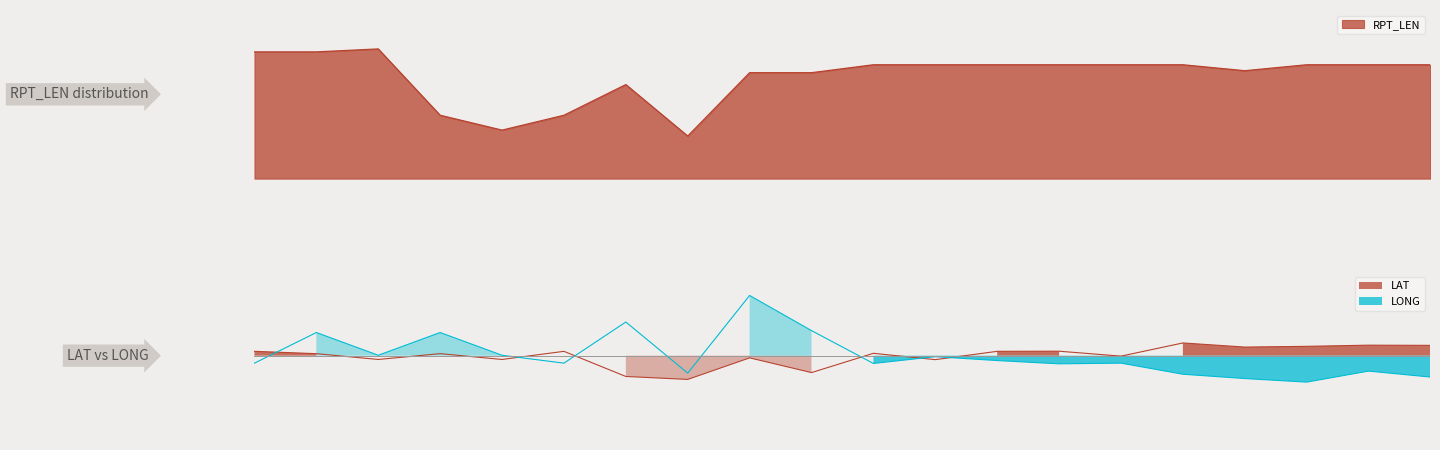

Reading right to left, list all the values displayed in this chart.

RPT_LEN: 20=115.0	19=115.0	18=115.0	17=109.0	16=115.0	15=115.0	14=115.0	13=115.0	12=115.0	11=115.0	10=107.0	9=107.0	8=43.0	7=95.0	6=64.0	5=49.0	4=64.0	3=131.0	2=128.0	1=128.0
LAT: 20=16.8	19=17.1	18=15.2	17=14.0	16=20.7	15=-0.7	14=7.3	13=7.1	12=-6.4	11=3.9	10=-27.4	9=-3.5	8=-38.5	7=-33.7	6=7.1	5=-6.1	4=3.3	3=-6.1	2=3.3	1=7.1
LONG: 20=-34.7	19=-25.0	18=-42.9	17=-37.1	16=-30.1	15=-12.1	14=-13.2	13=-7.9	12=-1.6	11=-12.6	10=40.7	9=97.8	8=-28.3	7=54.7	6=-12.1	5=0.7	4=37.6	3=0.7	2=37.6	1=-12.1